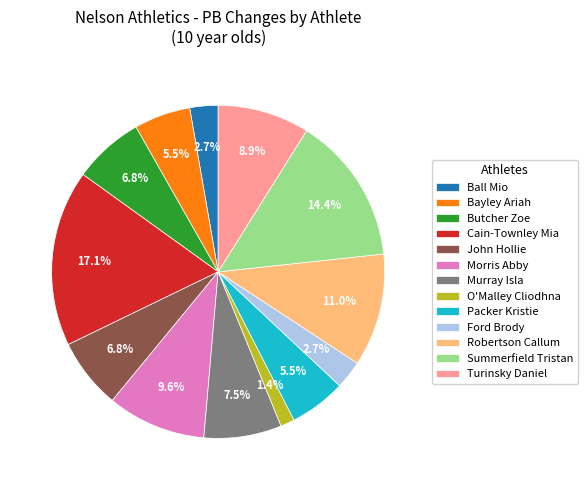

Approximately how many times larger is the value at Turinsky Daniel compared to Robertson Callum?

0.8